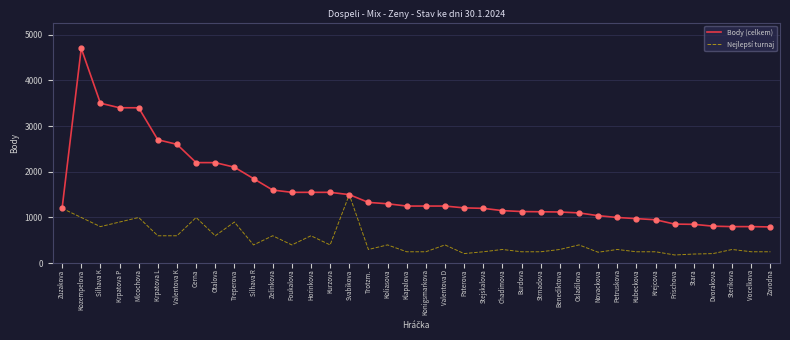

Which series has the largest range (max minus min)?

Body (celkem)